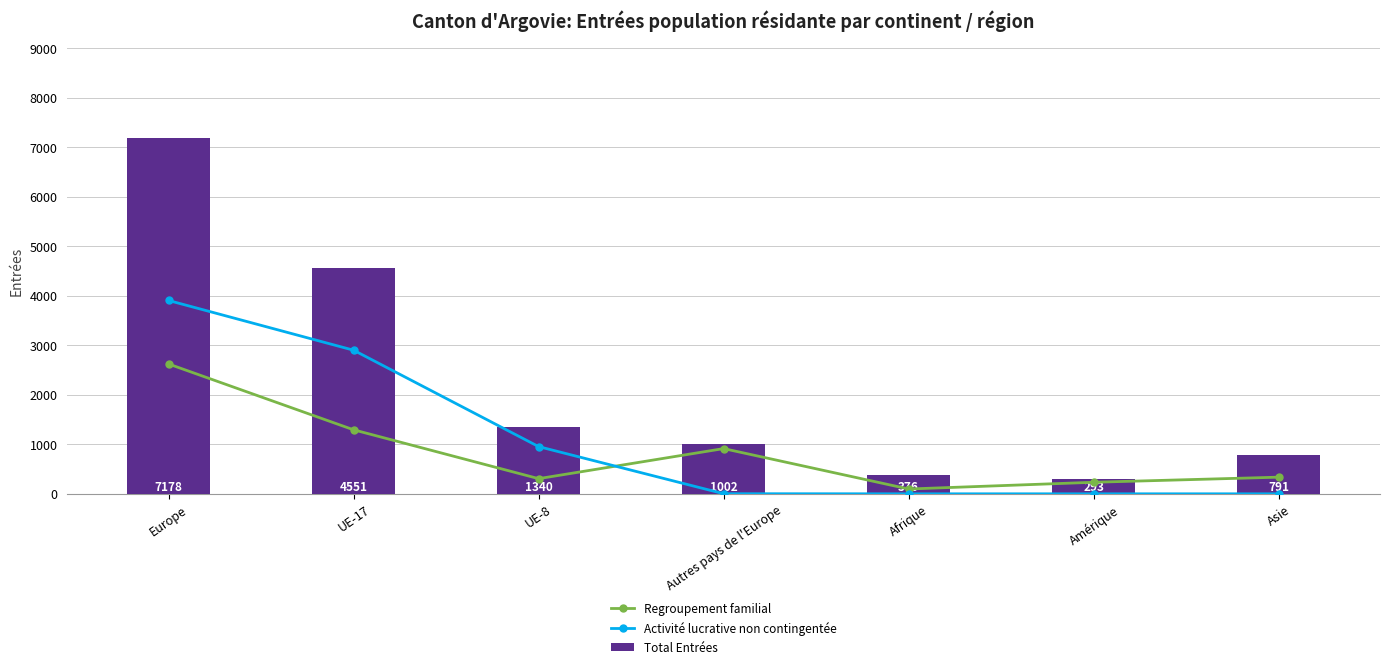

What is the value of the Regroupement familial bar at the 4th from the left?

913